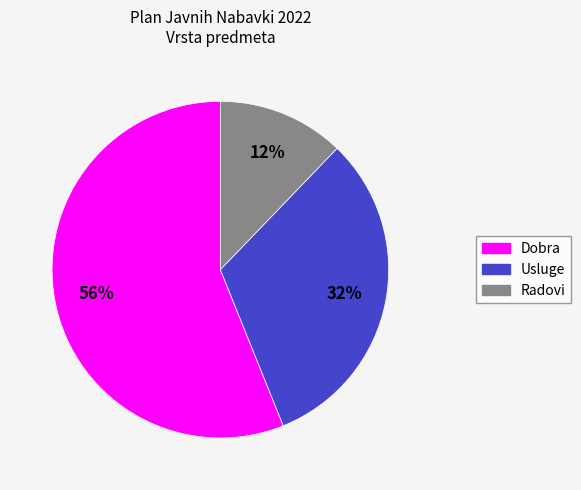

To the nearest percent, what is the difference between the Usluge and Radovi slice percentages?

20%